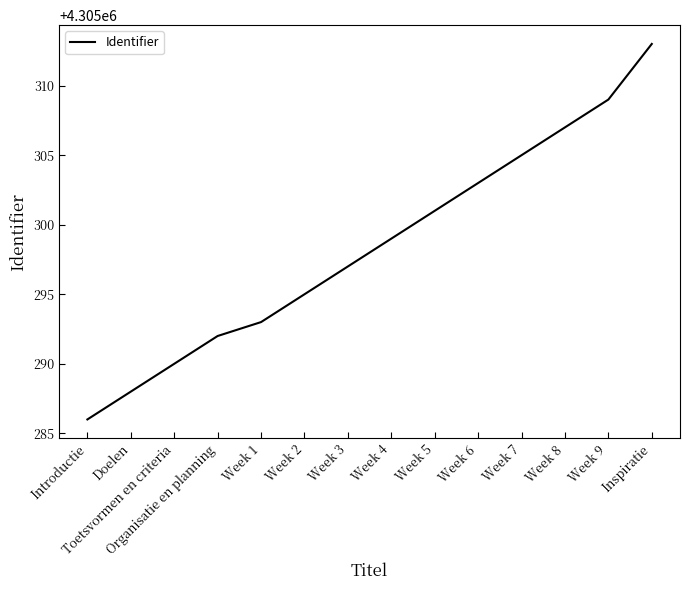

The value at Week 4 is 2074487. True or false?

False